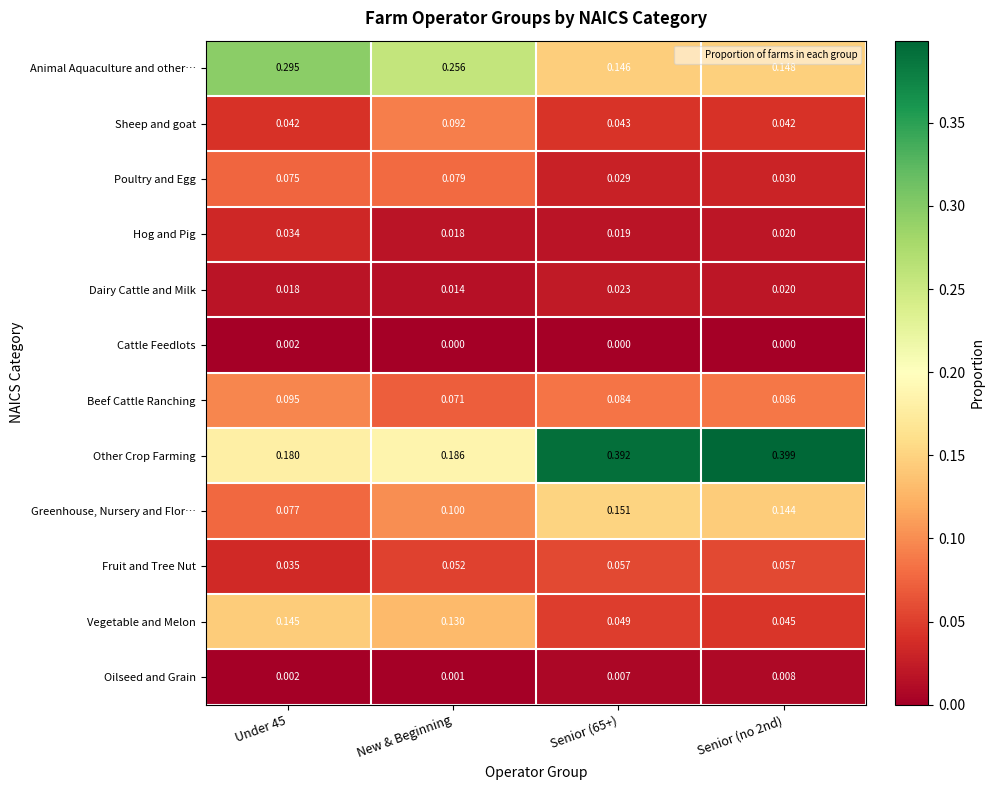

Is the value of Greenhouse, Nursery and Flor… at New & Beginning greater than the value of Fruit and Tree Nut at Under 45?

Yes